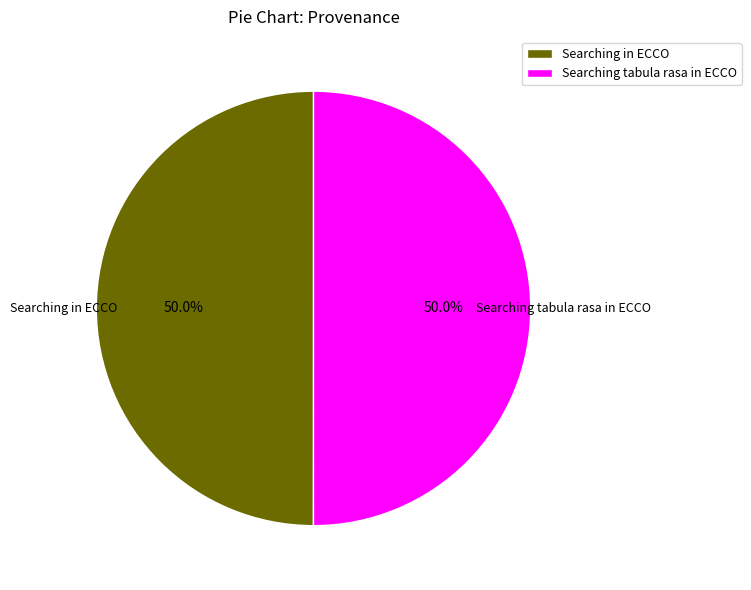

To the nearest percent, what portion does Searching in ECCO represent?

50%